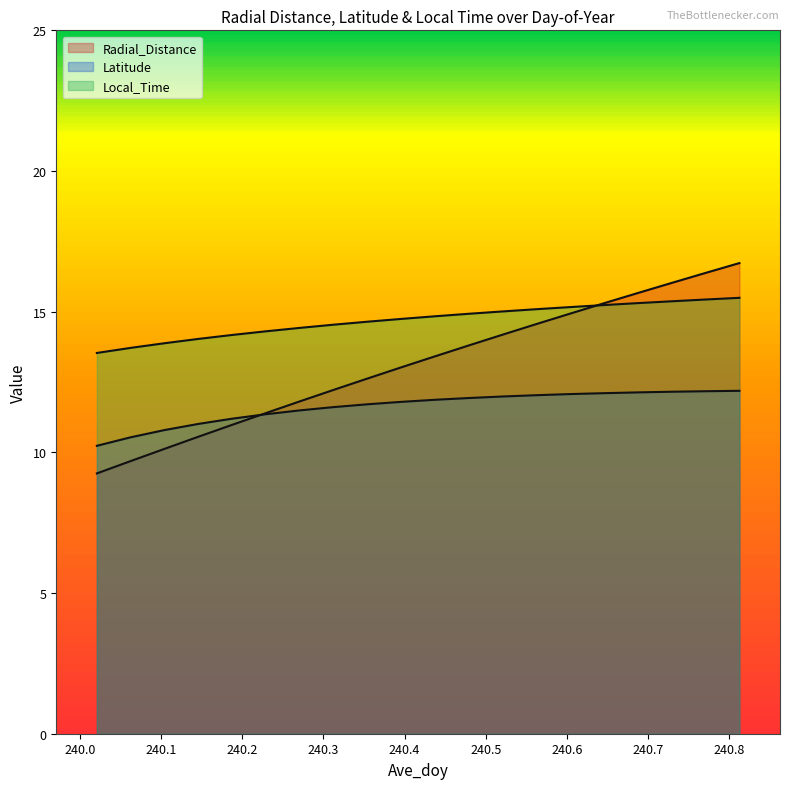

Rank the series at 240.1875 from highest to lowest value.

Local_Time, Latitude, Radial_Distance